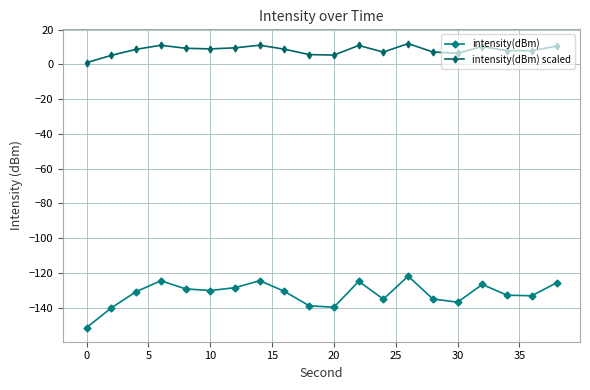

Which series has the largest total across all categories?

intensity(dBm) scaled